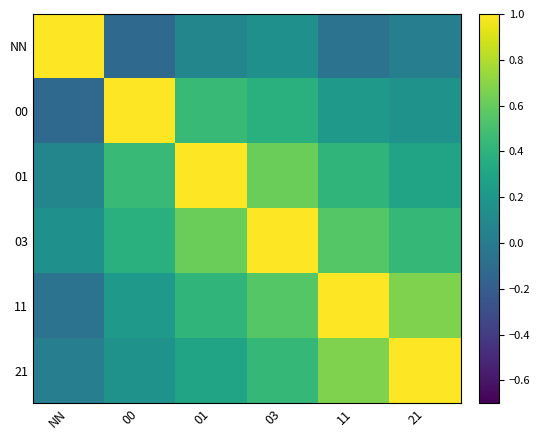

Which series has the largest total across all categories?

03